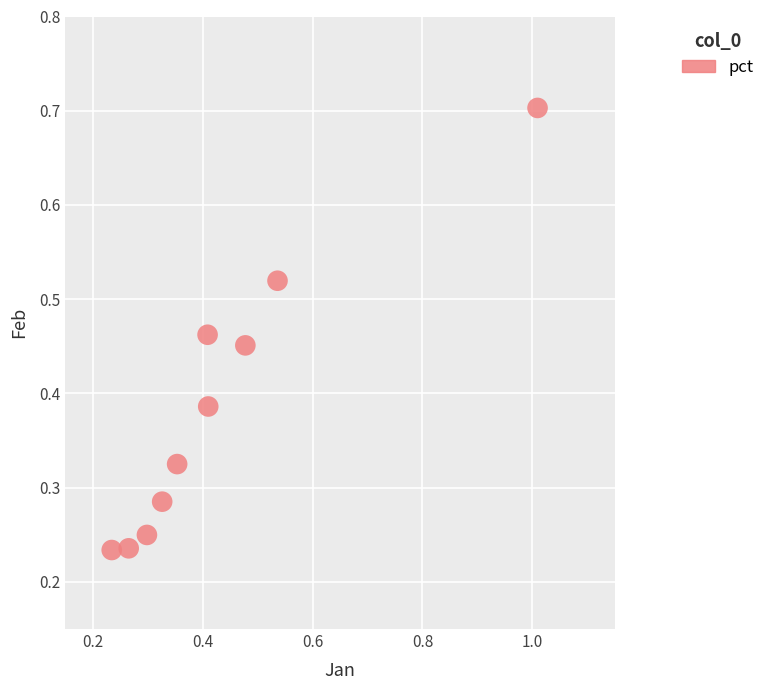

Count the number of points in this scatter plot.

10